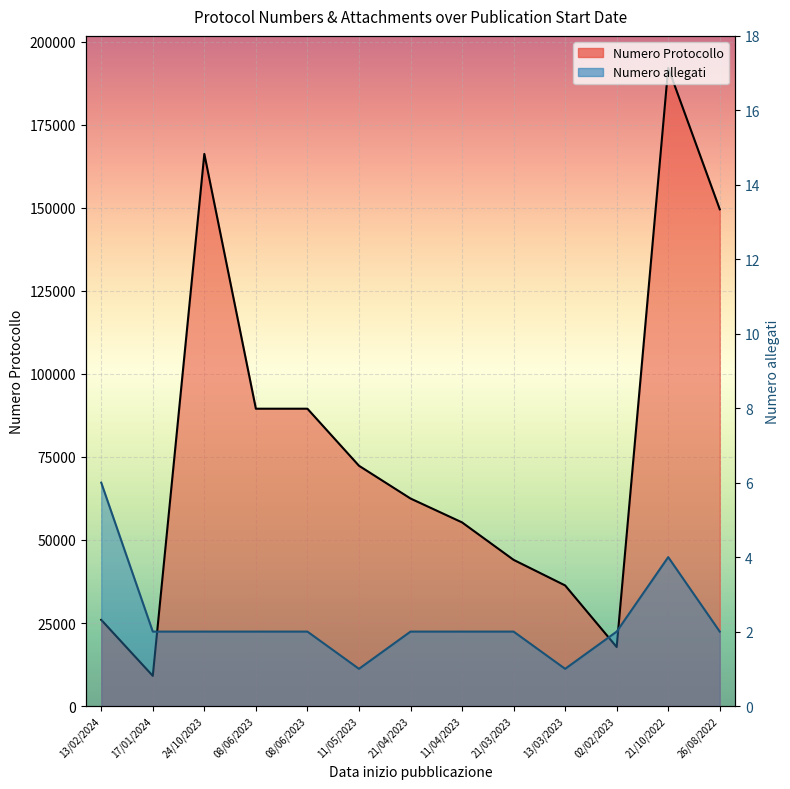

Which has a higher value, 17/01/2024 or 21/04/2023?

21/04/2023